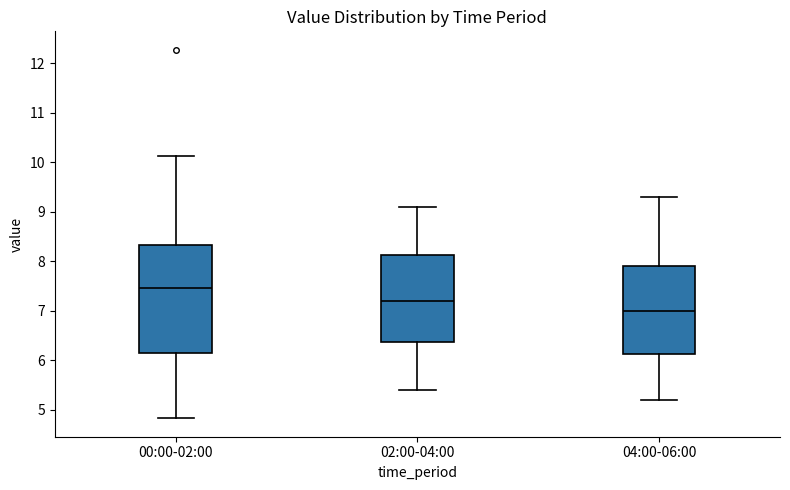

Where does the median line of the box for 02:00-04:00 sit on the y-axis? The values are not printed on the chart, so give them approximately, as read against the axis.

7.2